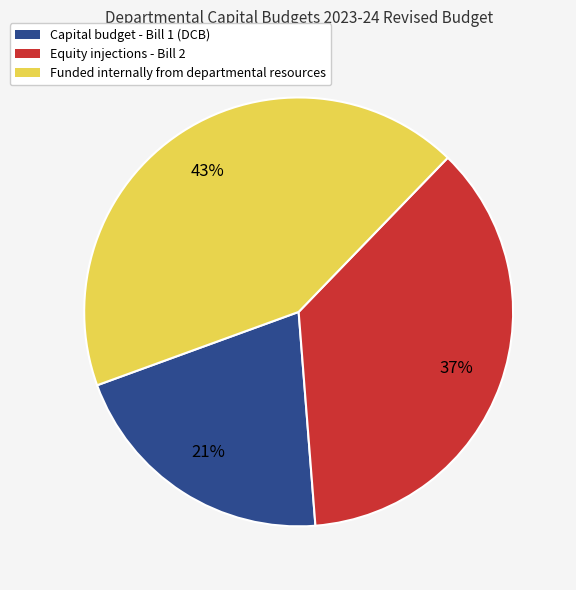

To the nearest percent, what is the difference between the largest and smallest slice percentages?

22%